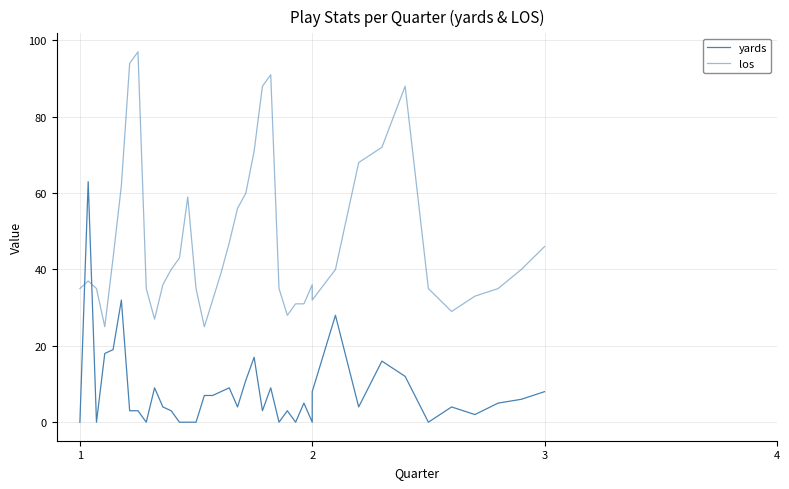

How many interior local valleys does the los series have?

6